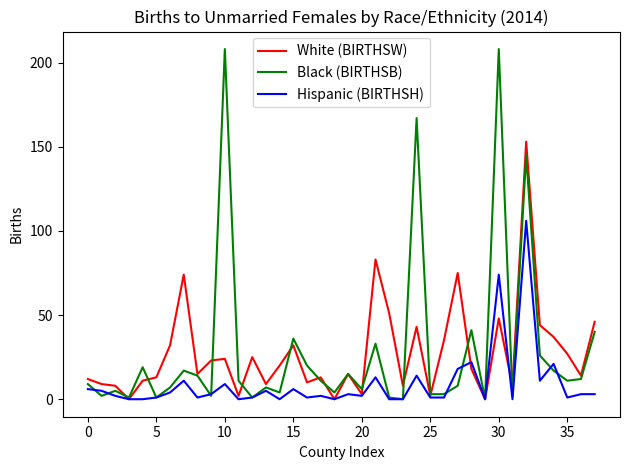

What is the maximum value shown in the chart?

208